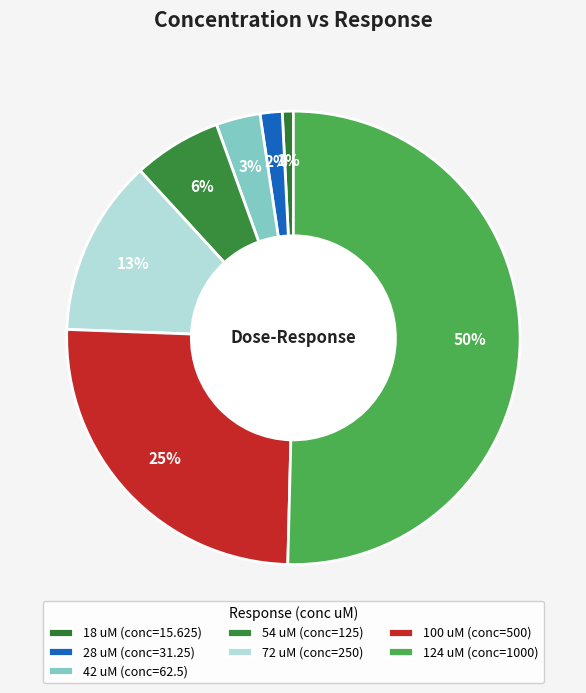

How many slices are in this pie chart?

7